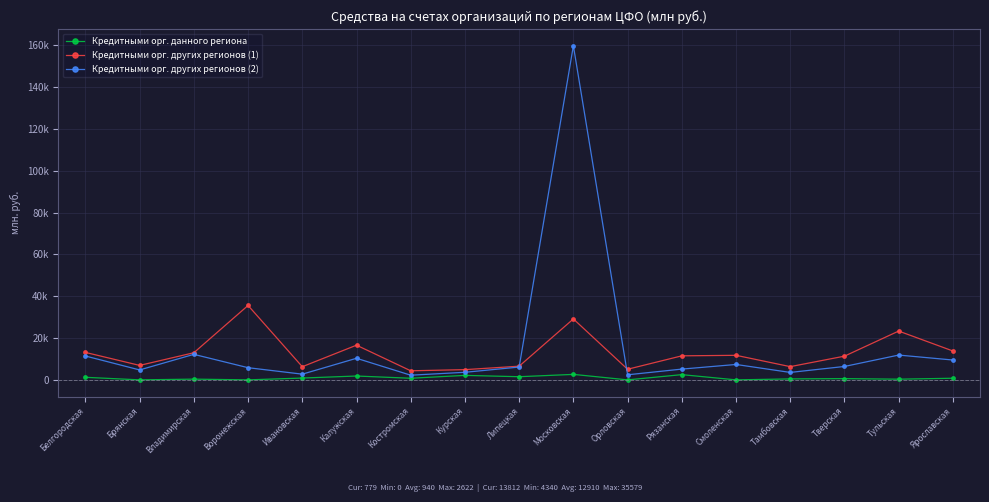

What is the difference between the maximum and minimum values in the Кредитными орг. данного региона series?

2622